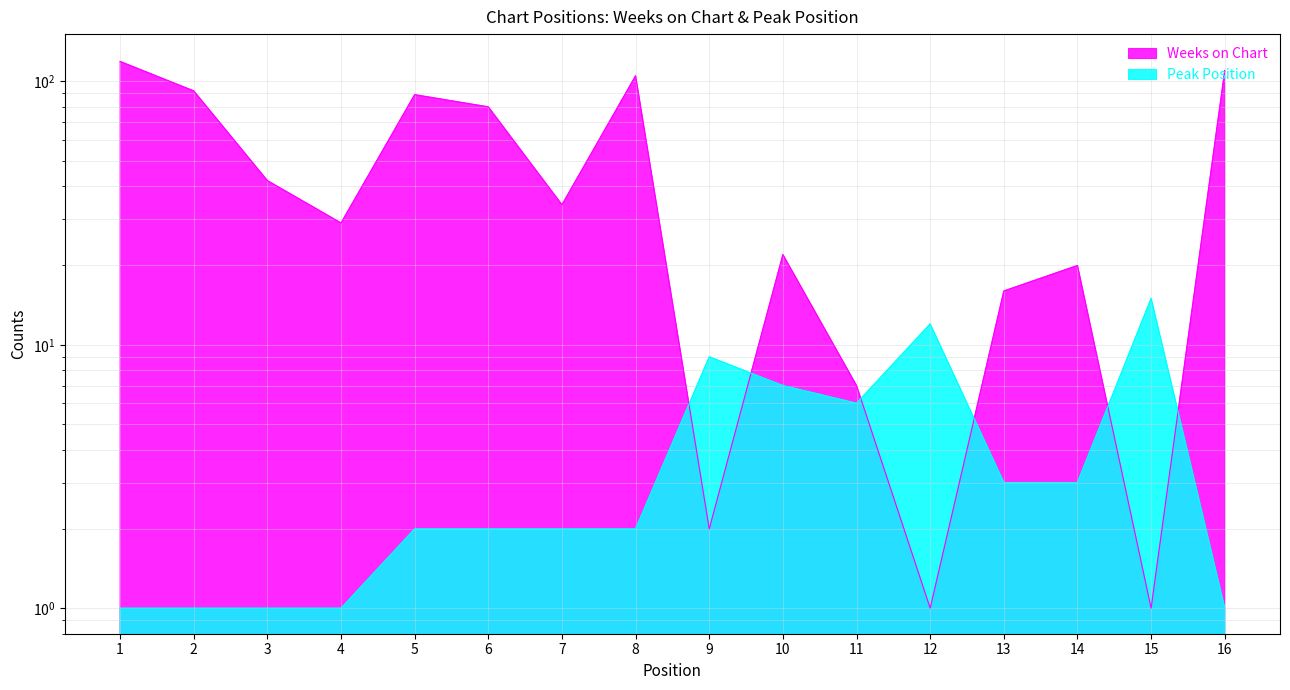

What is the highest value of the Peak Position series?

15